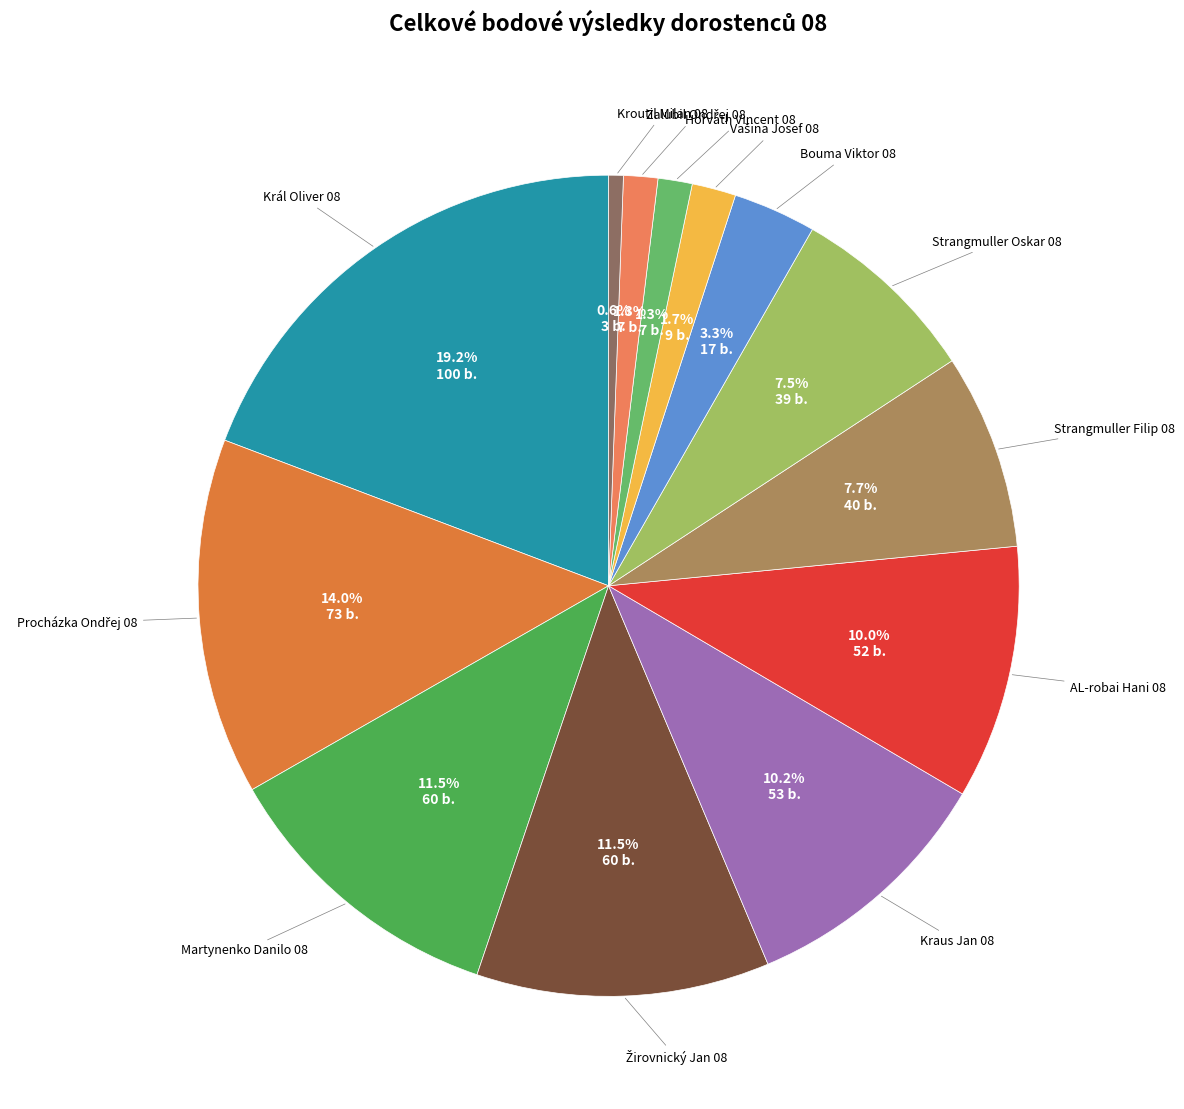

How much of the chart is everything except Král Oliver 08?

80.8%